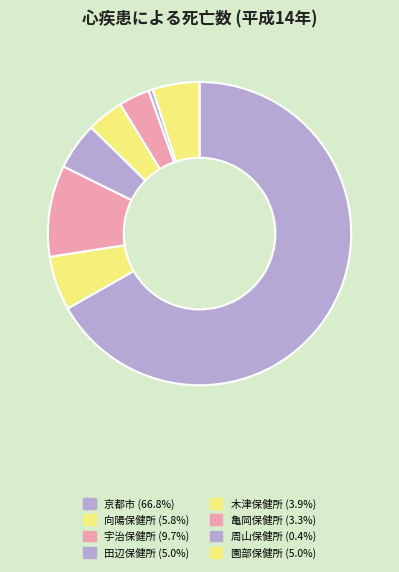

Do 宇治保健所 and 田辺保健所 together represent more than half of the pie?

No